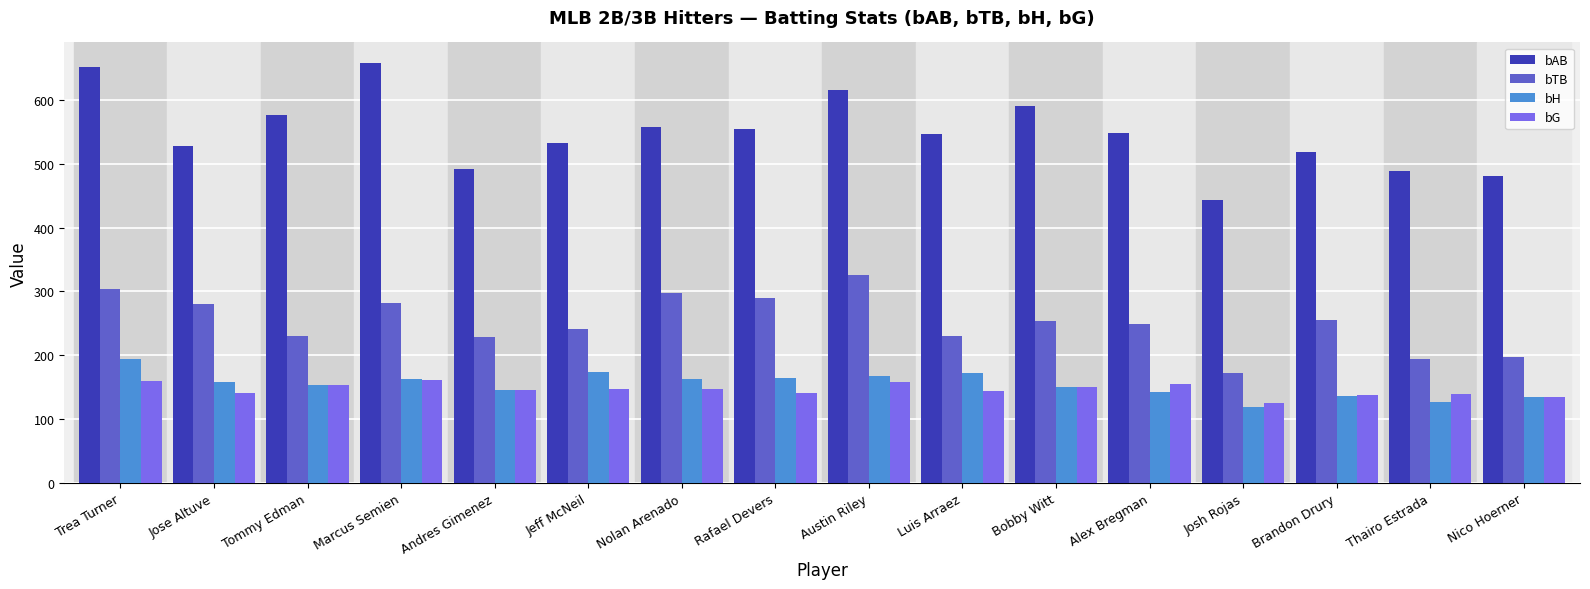

True or false: bTB has a value of 325 at Austin Riley.

True